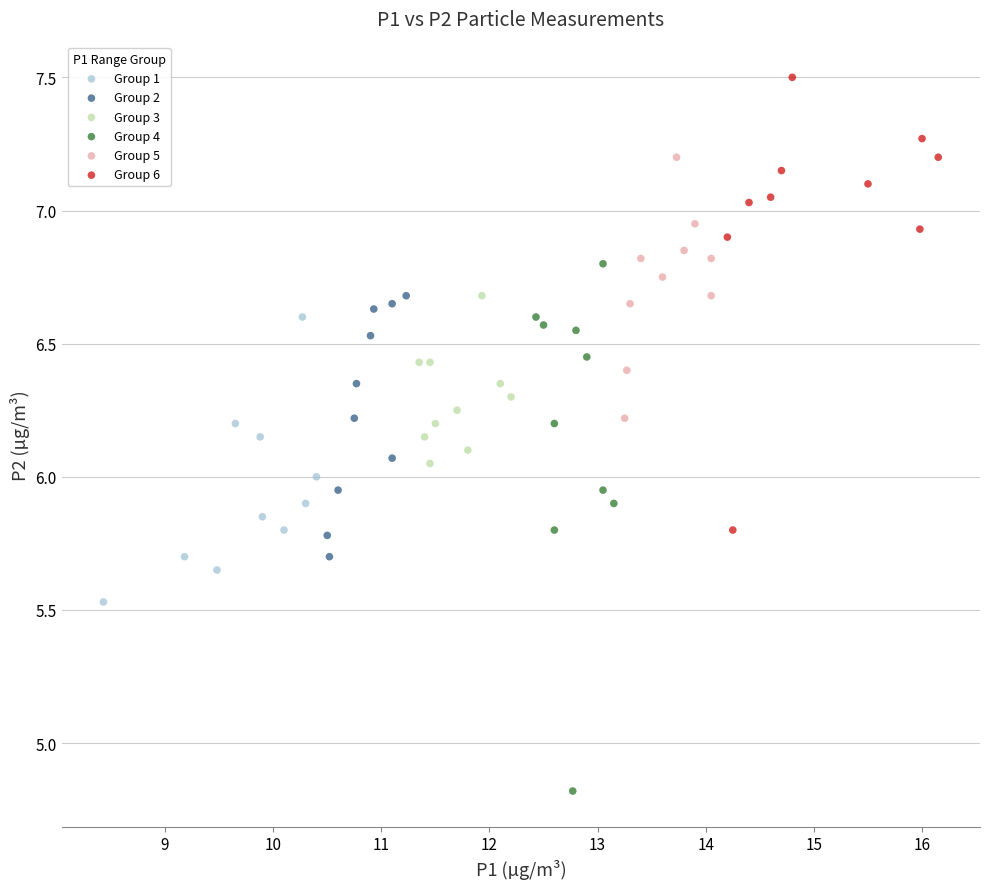

Which series has the widest spread of Y values?

Group 4